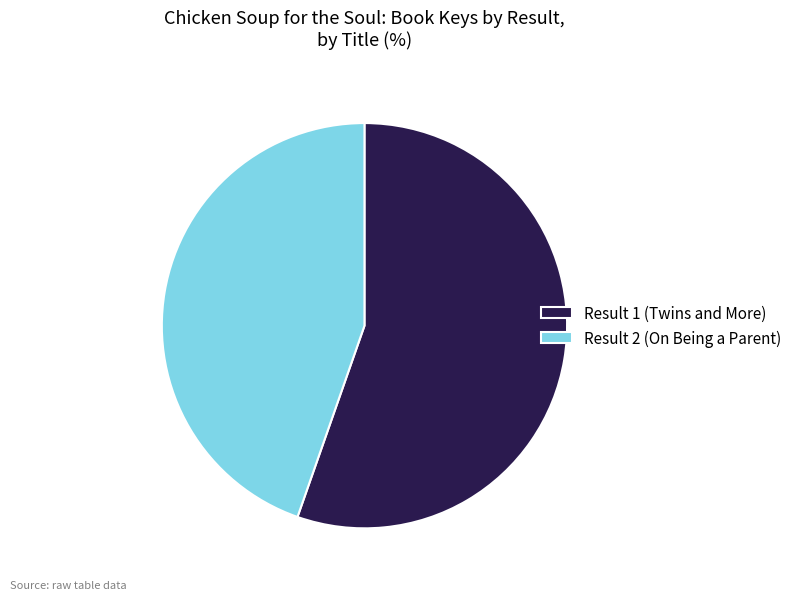

Which category accounts for the majority?

Result 1 (Twins and More)